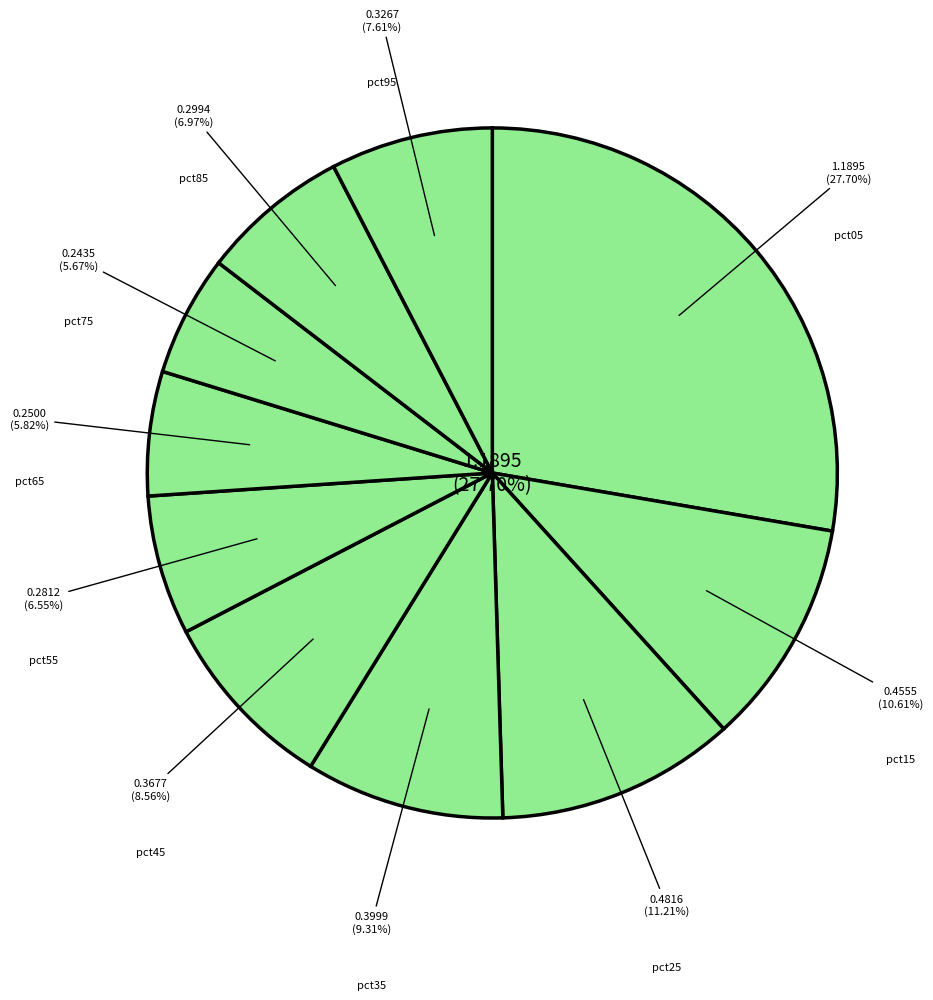

Is pct05 the majority of the pie?

No